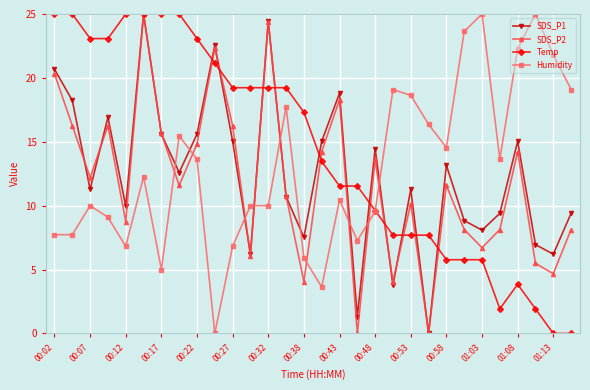

True or false: Temp and SDS_P2 cross at least once.

True